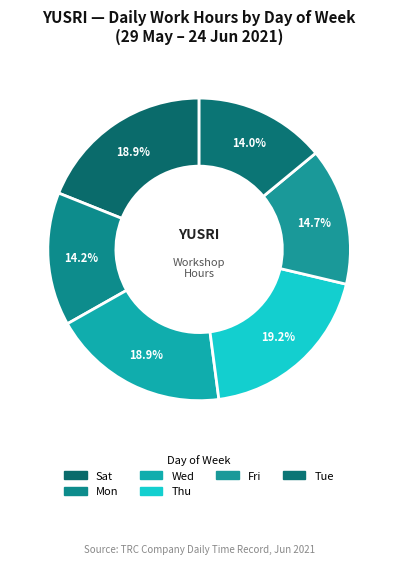

Count the number of slices in the pie.

6